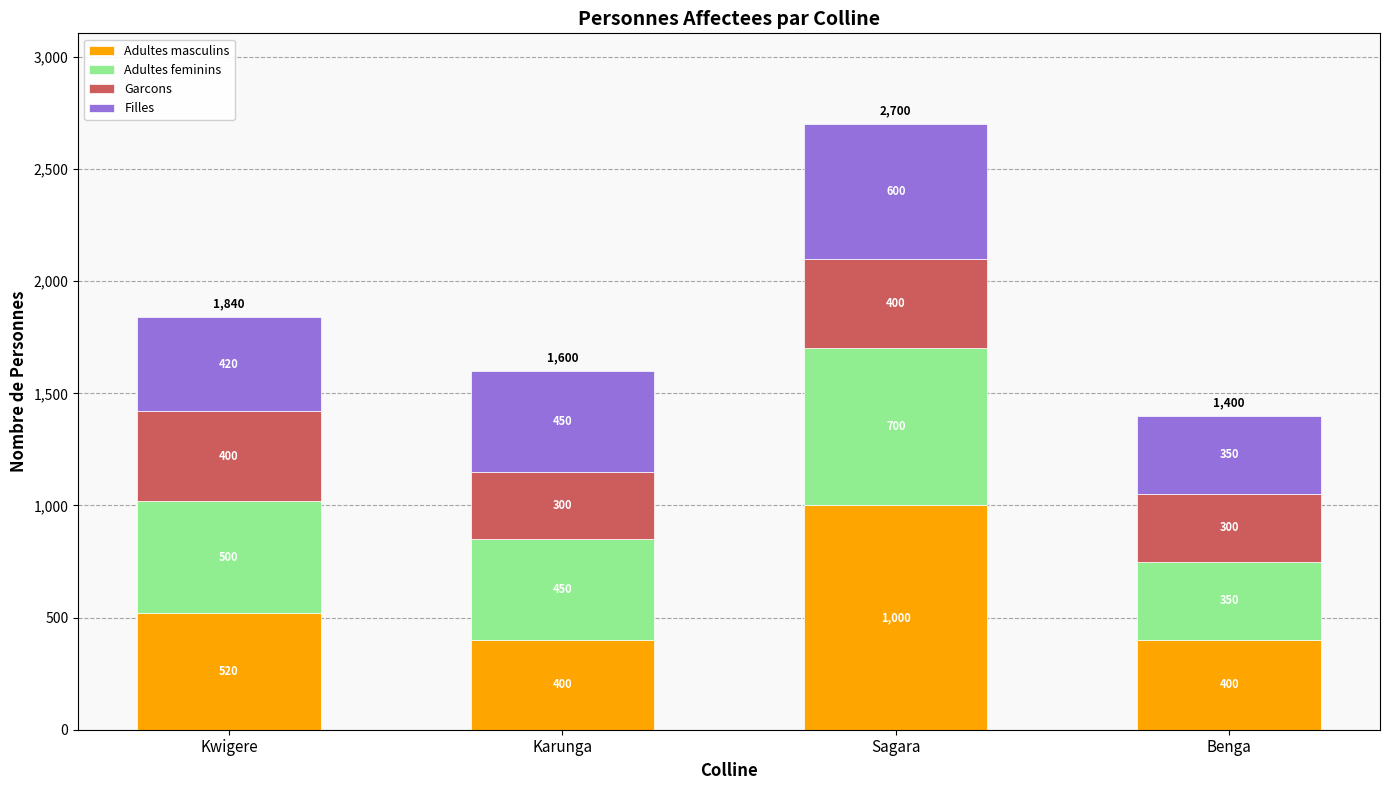

What is the total value across all series at Karunga?

1600